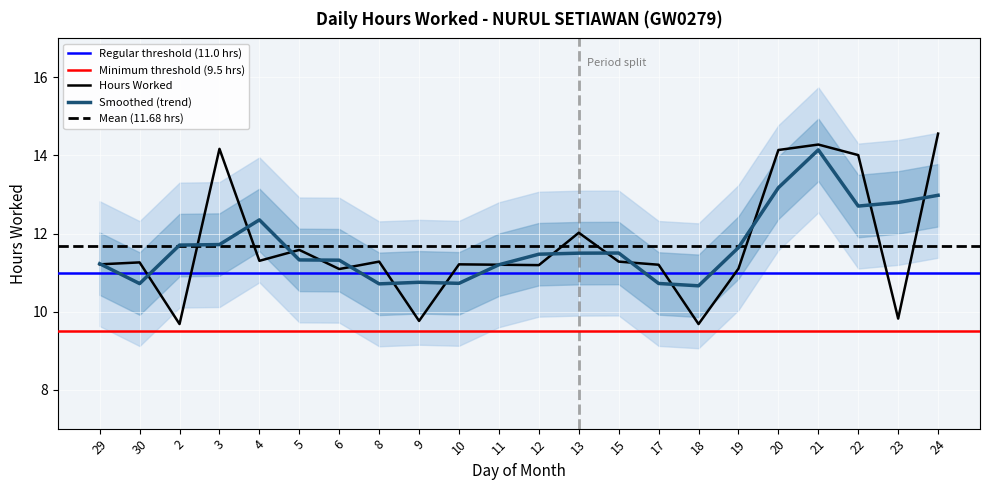

At which category does the data reach its first local peak?

30